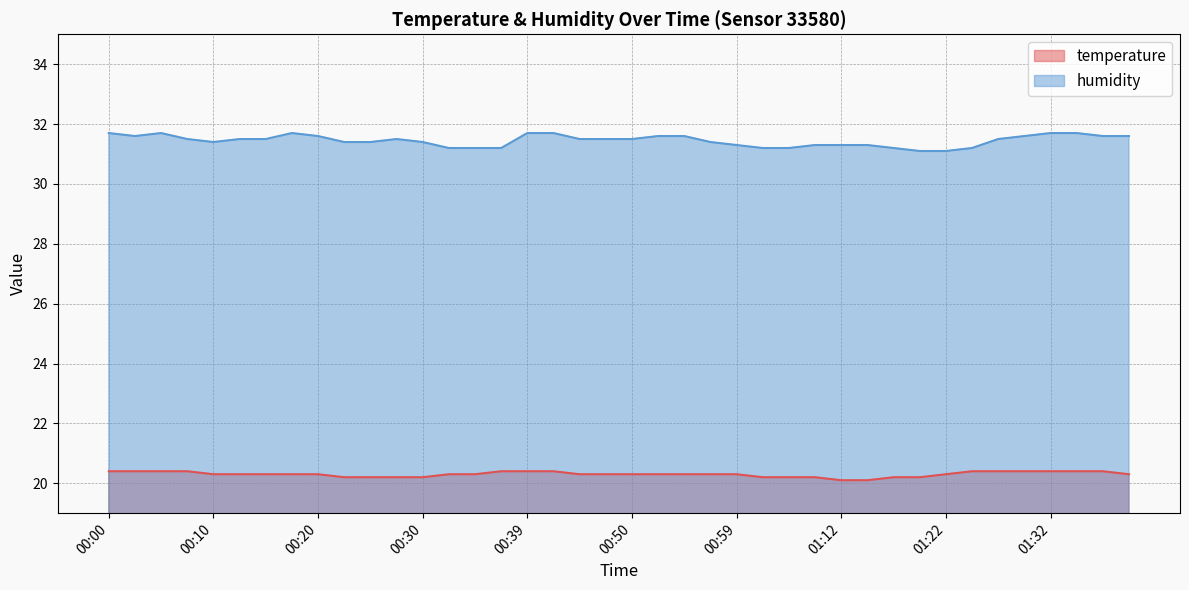

What is the sum of all humidity values?

1257.9